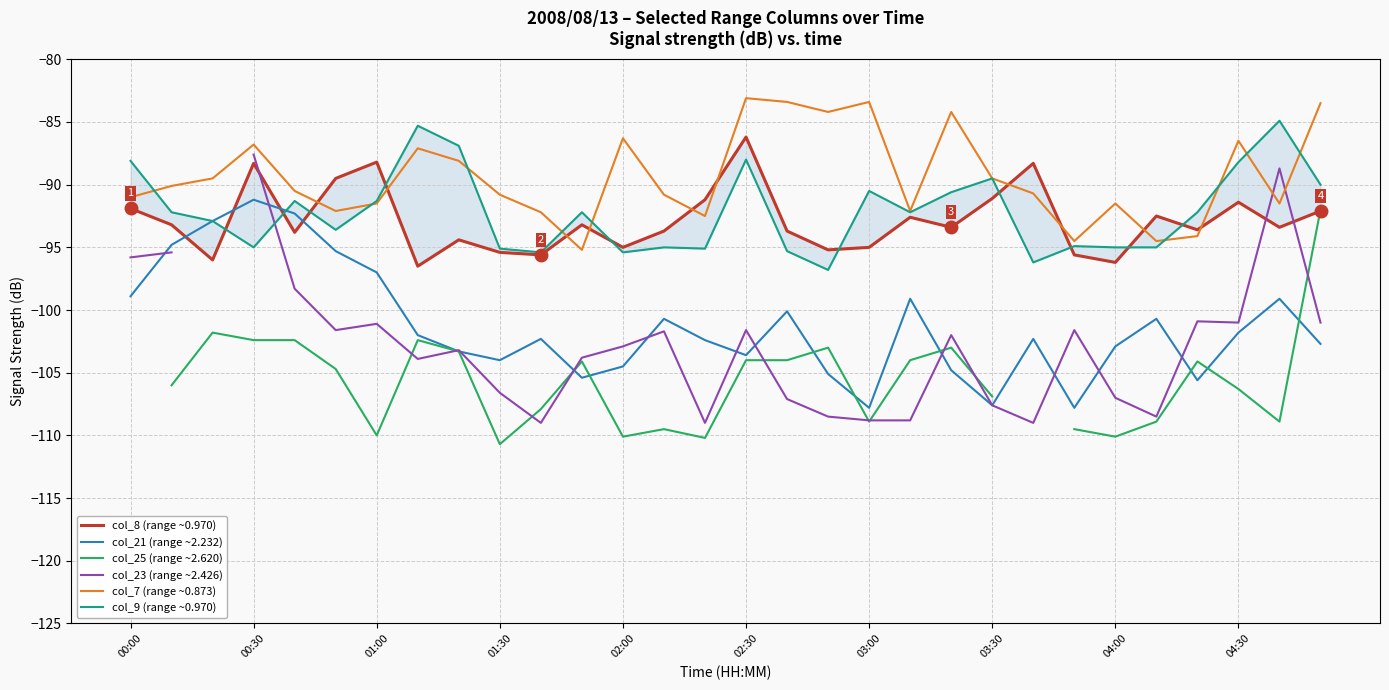

How many lines are shown in the chart?

6